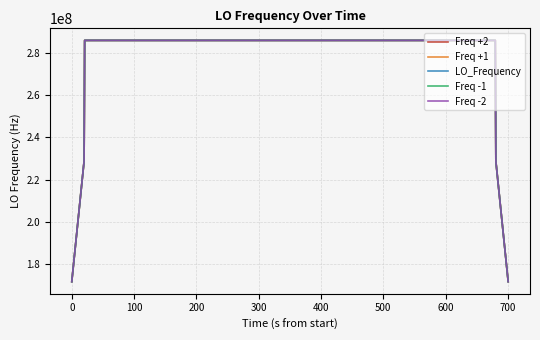

List the series in order of their overall mean, highest first.

Freq +2, Freq +1, LO_Frequency, Freq -1, Freq -2